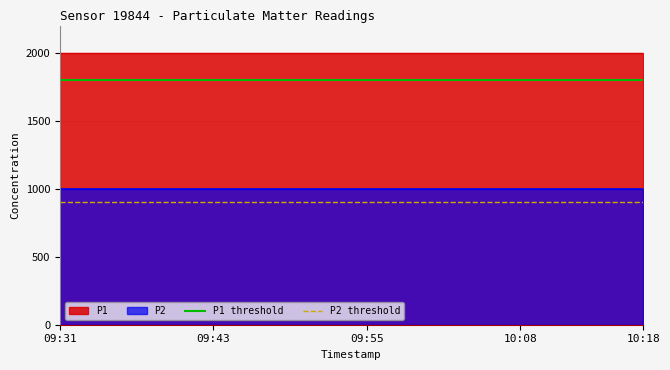

List the series in order of their peak value, lowest first.

P2, P1